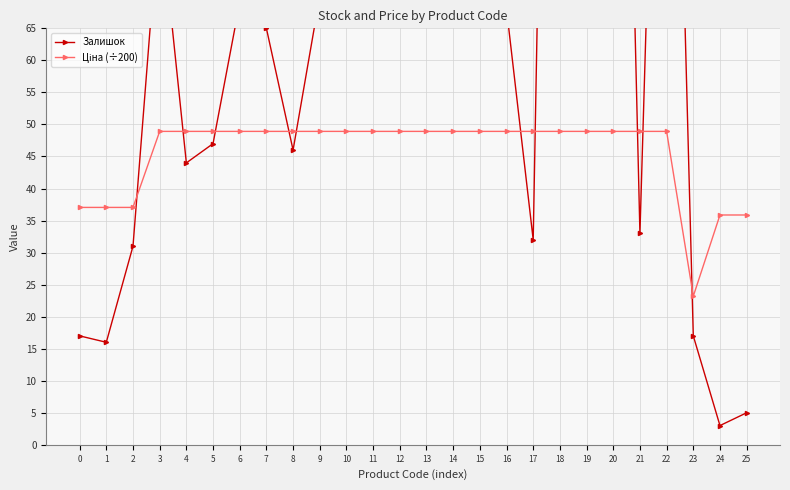

Reading right to left, extract all data points from this chart.

Залишок: 25=5.0	24=3.0	23=17.0	22=174.0	21=33.0	20=207.0	19=103.0	18=259.0	17=32.0	16=68.0	15=90.0	14=86.0	13=100.0	12=94.0	11=272.0	10=613.0	9=70.0	8=46.0	7=65.0	6=69.0	5=47.0	4=44.0	3=84.0	2=31.0	1=16.0	0=17.0
Ціна (÷200): 25=35.9	24=35.9	23=23.2	22=48.9	21=48.9	20=48.9	19=48.9	18=48.9	17=48.9	16=48.9	15=48.9	14=48.9	13=48.9	12=48.9	11=48.9	10=48.9	9=48.9	8=48.9	7=48.9	6=48.9	5=48.9	4=48.9	3=48.9	2=37.0	1=37.0	0=37.0